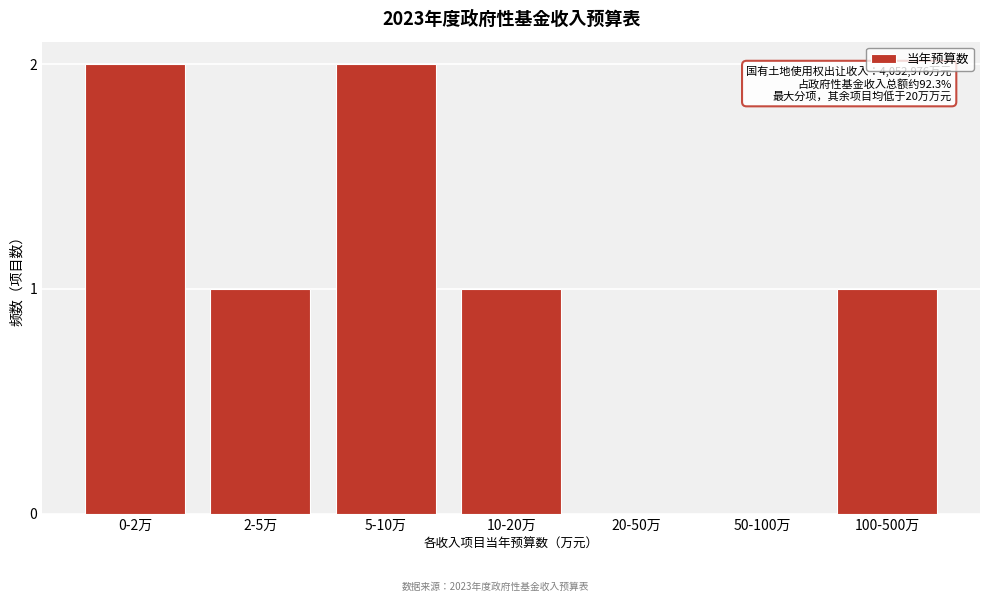

Reading left to right, what are all the values shown in this chart?

0-2万=2	2-5万=1	5-10万=2	10-20万=1	20-50万=0	50-100万=0	100-500万=1